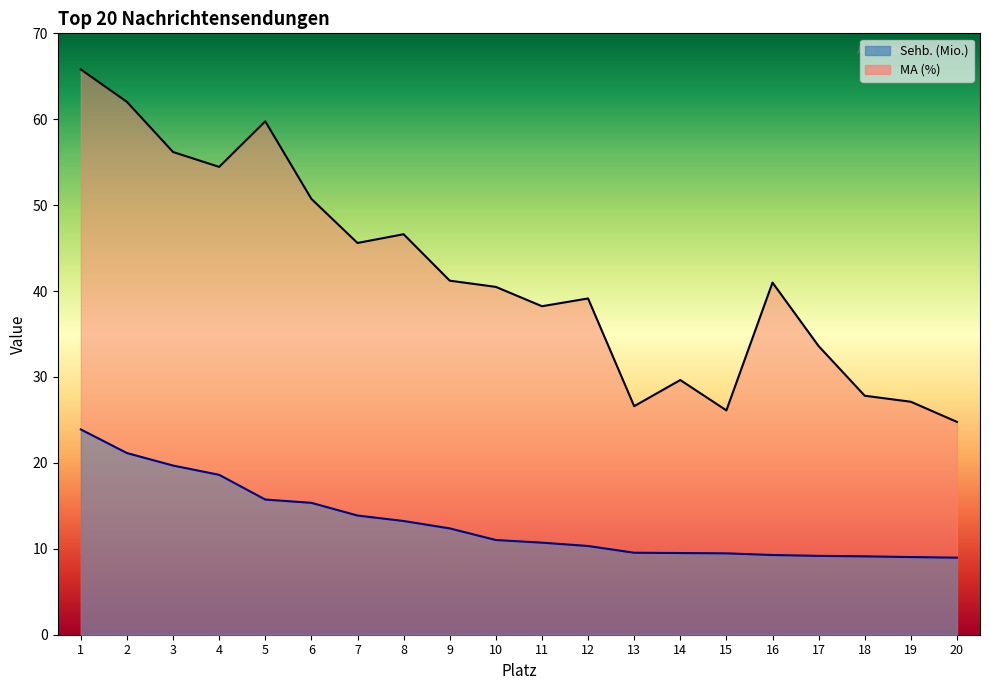

List the series in order of their overall mean, lowest first.

Sehb. (Mio.), MA (%)